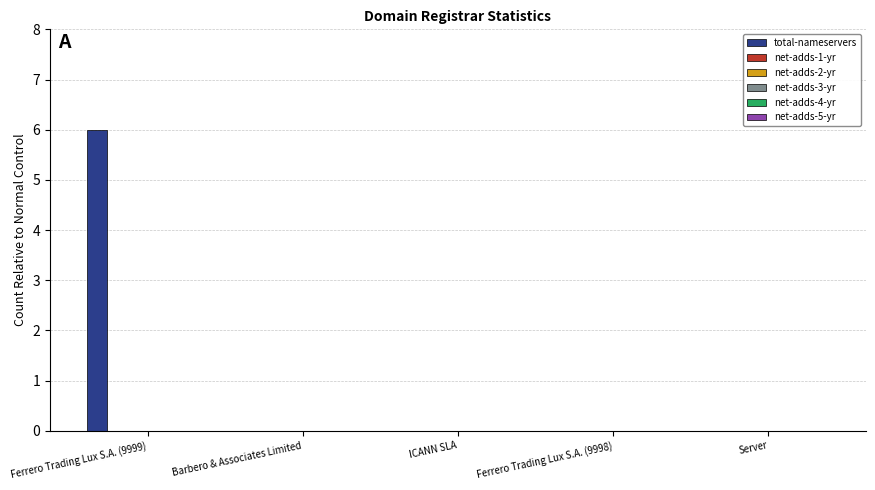

What is the maximum value shown in the chart?

6